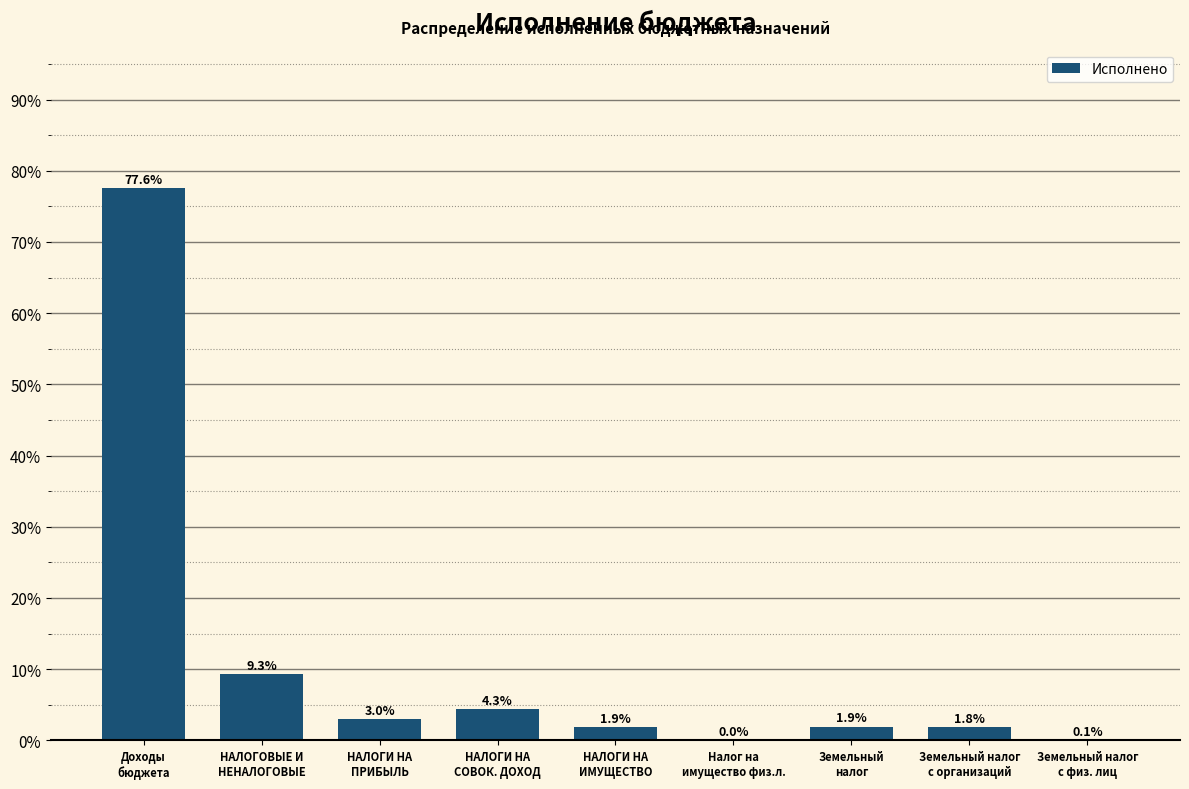

What is the greatest value displayed?

77.6